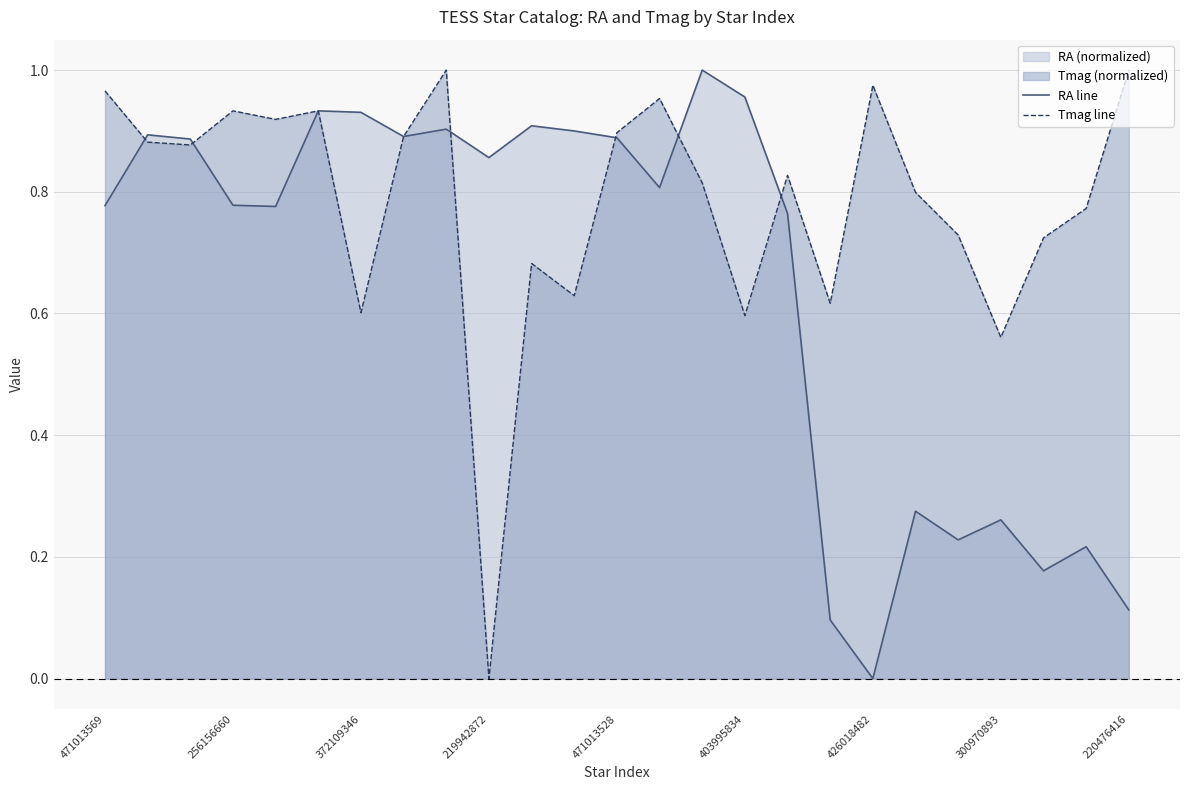

What is the difference between the maximum and minimum values in the RA line series?

1.0